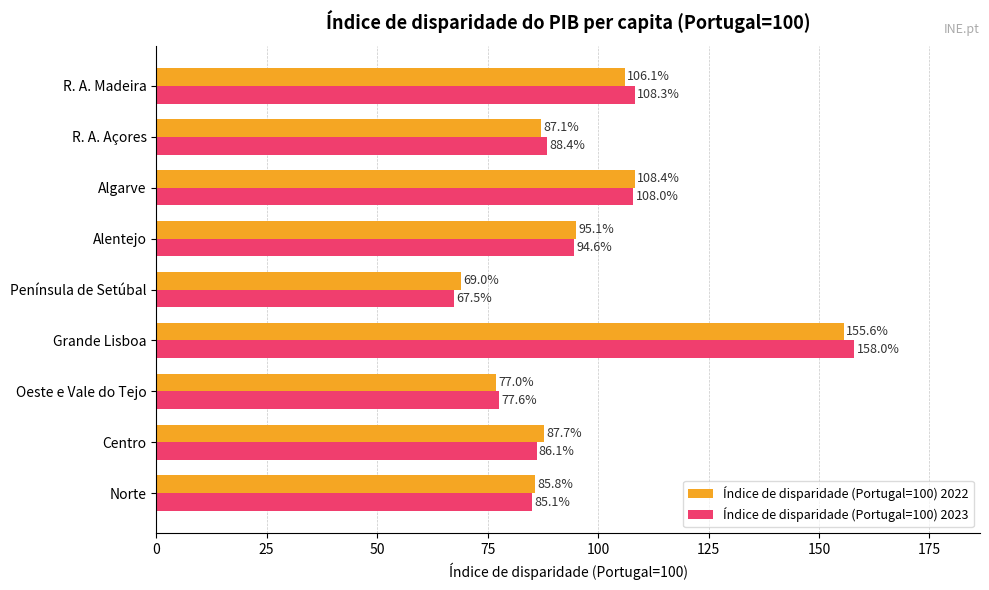

The value of Índice de disparidade (Portugal=100) 2022 at R. A. Madeira is 183.6. True or false?

False